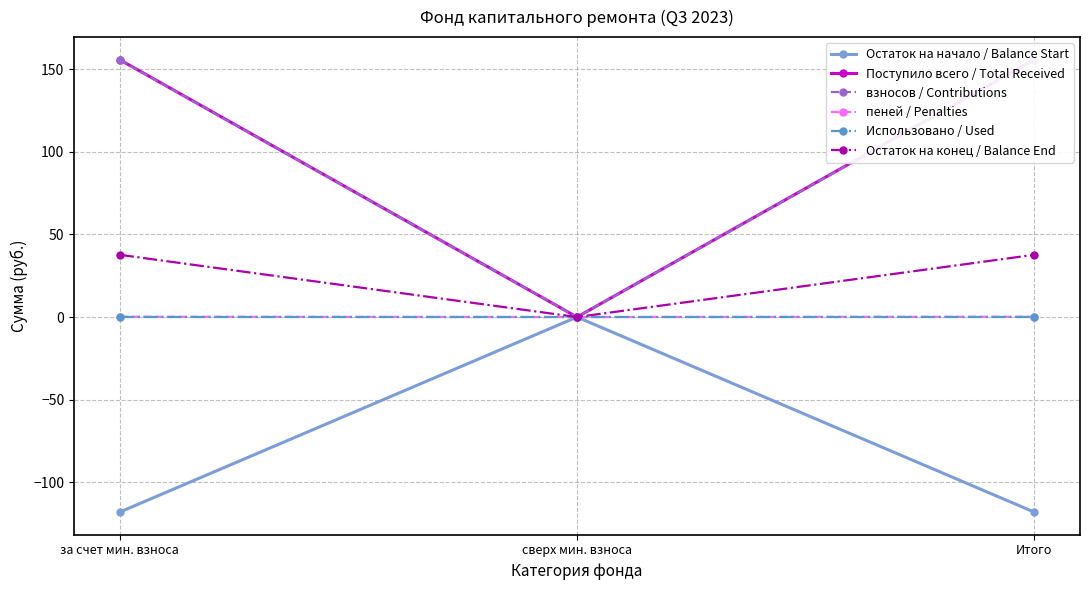

Is this an area chart (filled region under the line)?

No